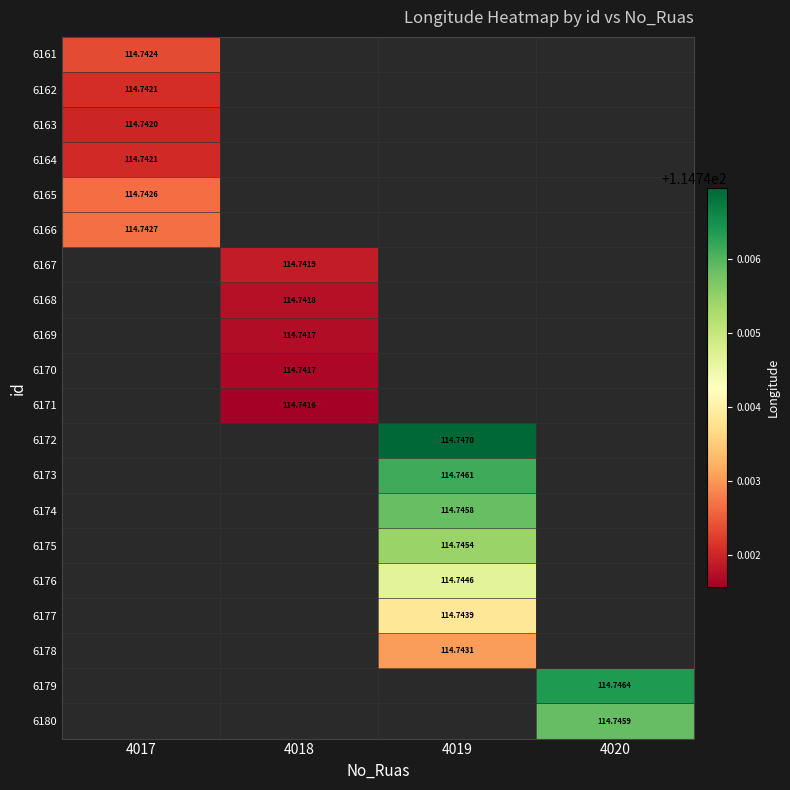

At how many categories does at least one series exceed 114?

4